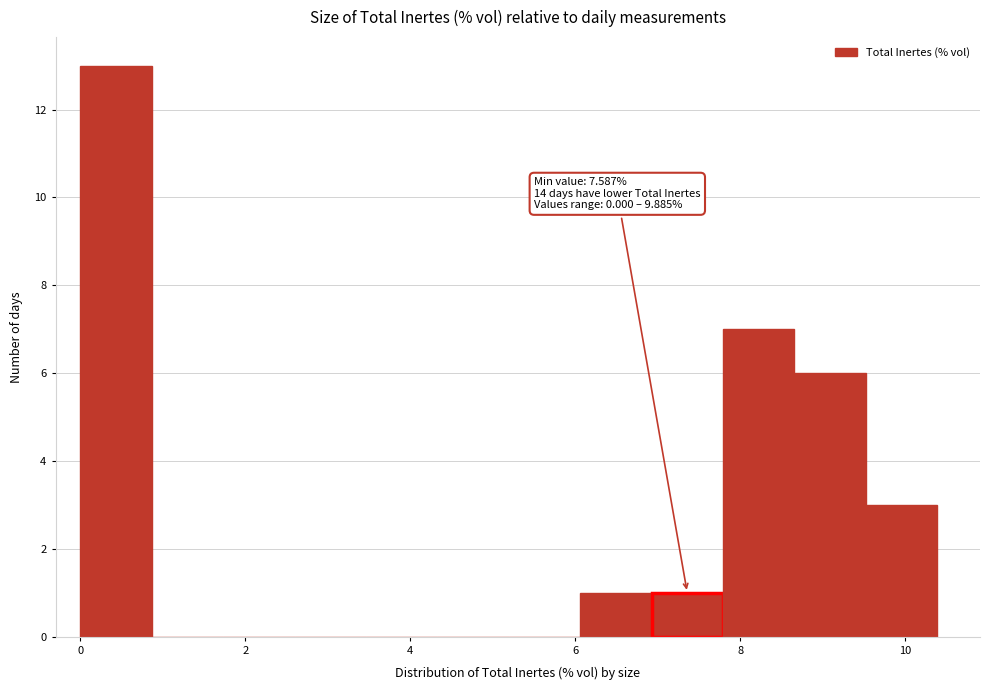

Which range on the x-axis has the tallest bar?

0.0 to 0.8